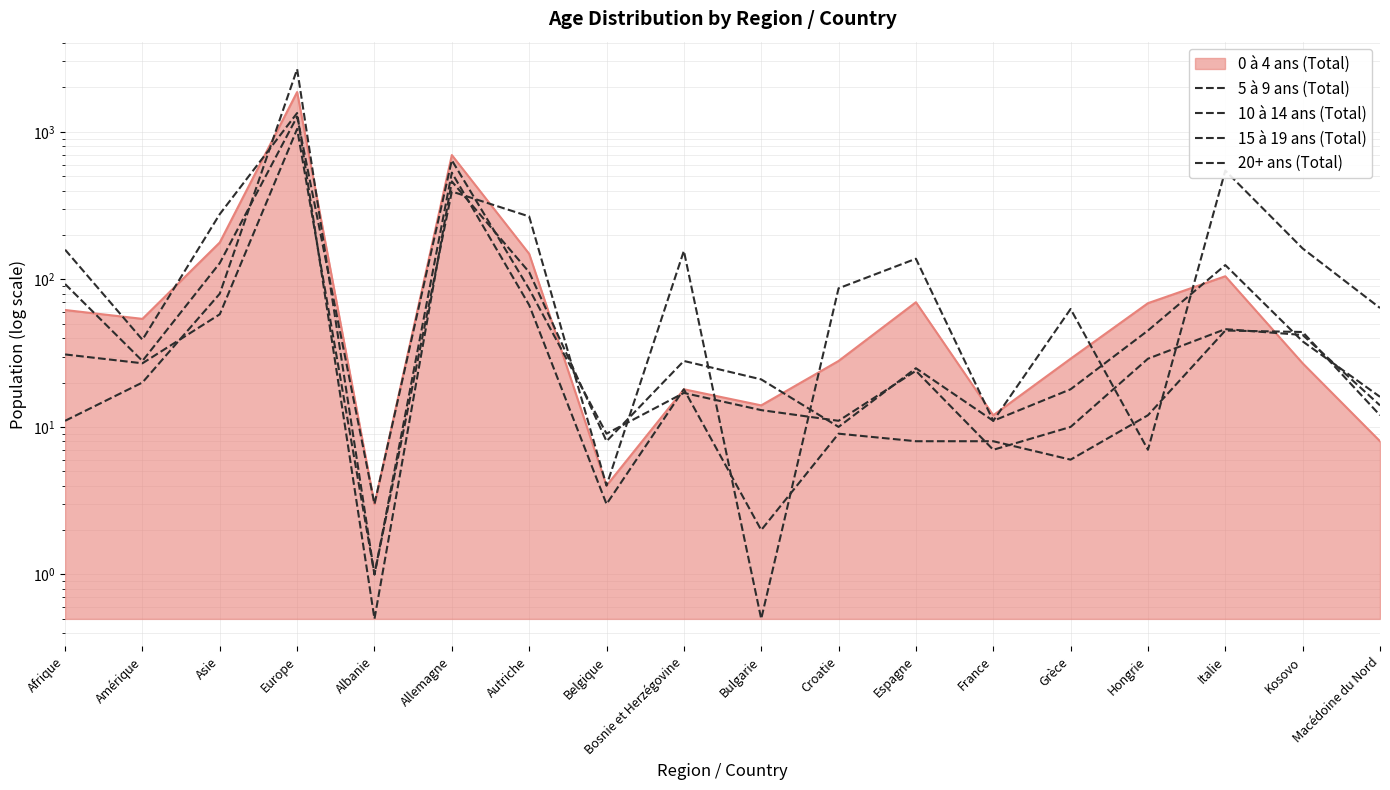

What is the label of the 7th point from the right?

Espagne